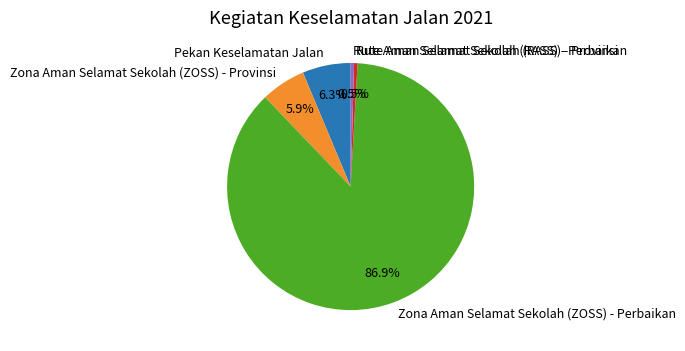

Is the sum of Rute Aman Selamat Sekolah (RASS) - Provinsi and Zona Aman Selamat Sekolah (ZOSS) - Provinsi greater than half?

No